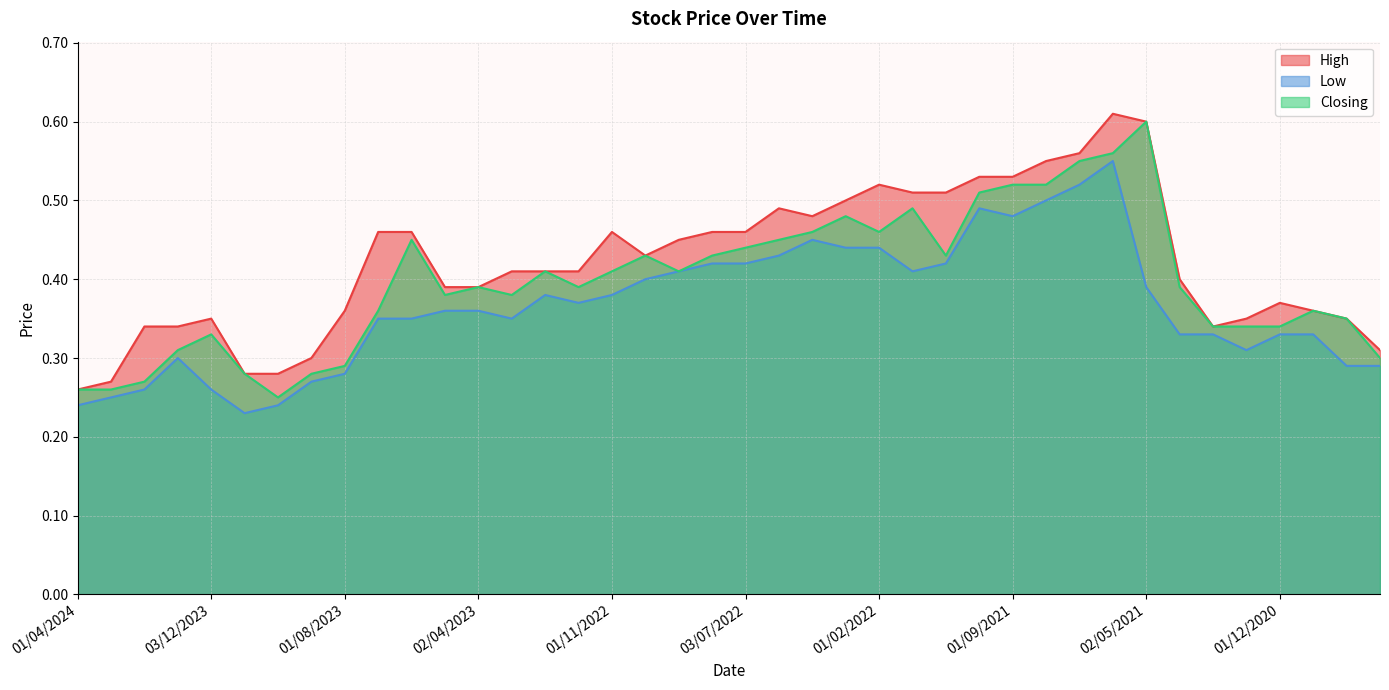

Reading right to left, transcribe all the data shown in this chart.

High: 0.3	0.3	0.4	0.4	0.3	0.3	0.4	0.6	0.6	0.6	0.6	0.5	0.5	0.5	0.5	0.5	0.5	0.5	0.5	0.5	0.5	0.5	0.4	0.5	0.4	0.4	0.4	0.4	0.4	0.5	0.5	0.4	0.3	0.3	0.3	0.3	0.3	0.3	0.3	0.3
Low: 0.3	0.3	0.3	0.3	0.3	0.3	0.3	0.4	0.6	0.5	0.5	0.5	0.5	0.4	0.4	0.4	0.4	0.5	0.4	0.4	0.4	0.4	0.4	0.4	0.4	0.4	0.3	0.4	0.4	0.3	0.3	0.3	0.3	0.2	0.2	0.3	0.3	0.3	0.2	0.2
Closing: 0.3	0.3	0.4	0.3	0.3	0.3	0.4	0.6	0.6	0.6	0.5	0.5	0.5	0.4	0.5	0.5	0.5	0.5	0.5	0.4	0.4	0.4	0.4	0.4	0.4	0.4	0.4	0.4	0.4	0.5	0.4	0.3	0.3	0.2	0.3	0.3	0.3	0.3	0.3	0.3